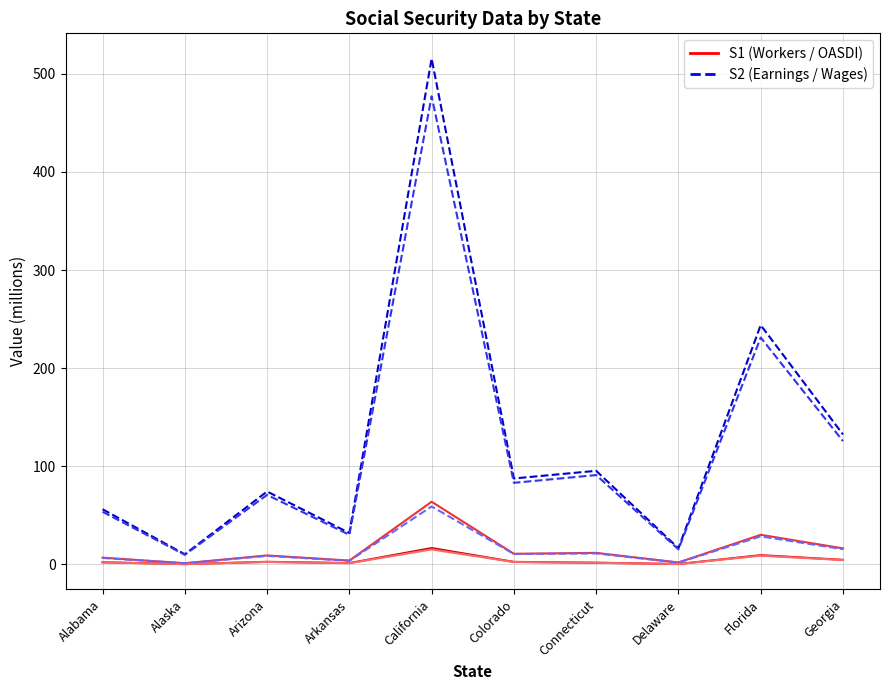

Read the S1 value at Arizona.

2.7